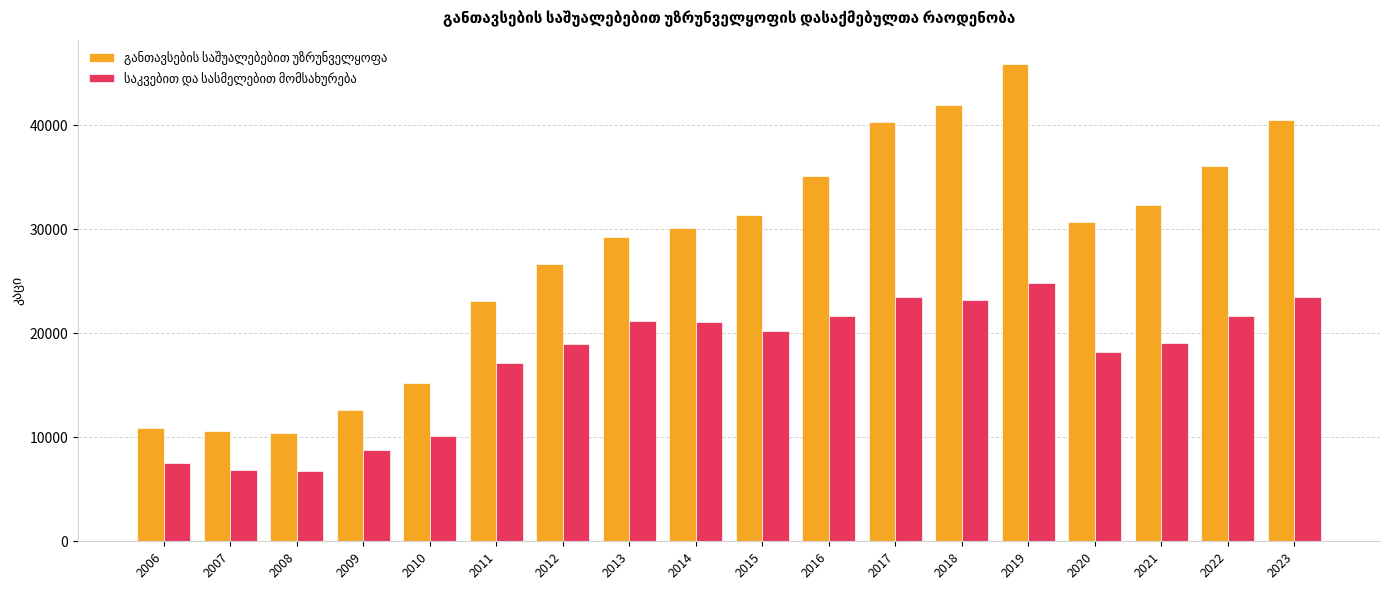

What is the maximum value shown in the chart?

45929.0